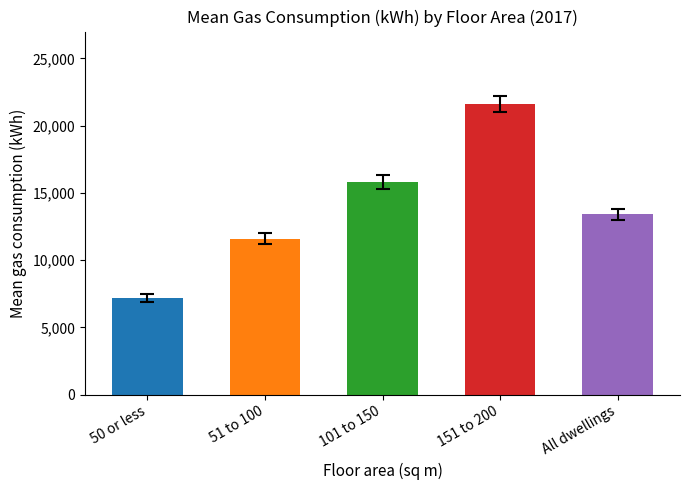

Where does the data first go above 13400?

101 to 150